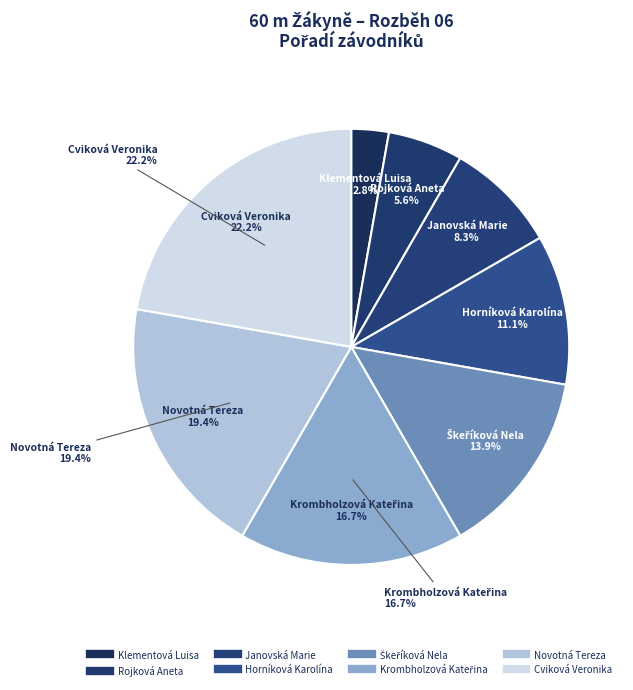

To the nearest percent, what portion does Krombholzová Kateřina represent?

17%